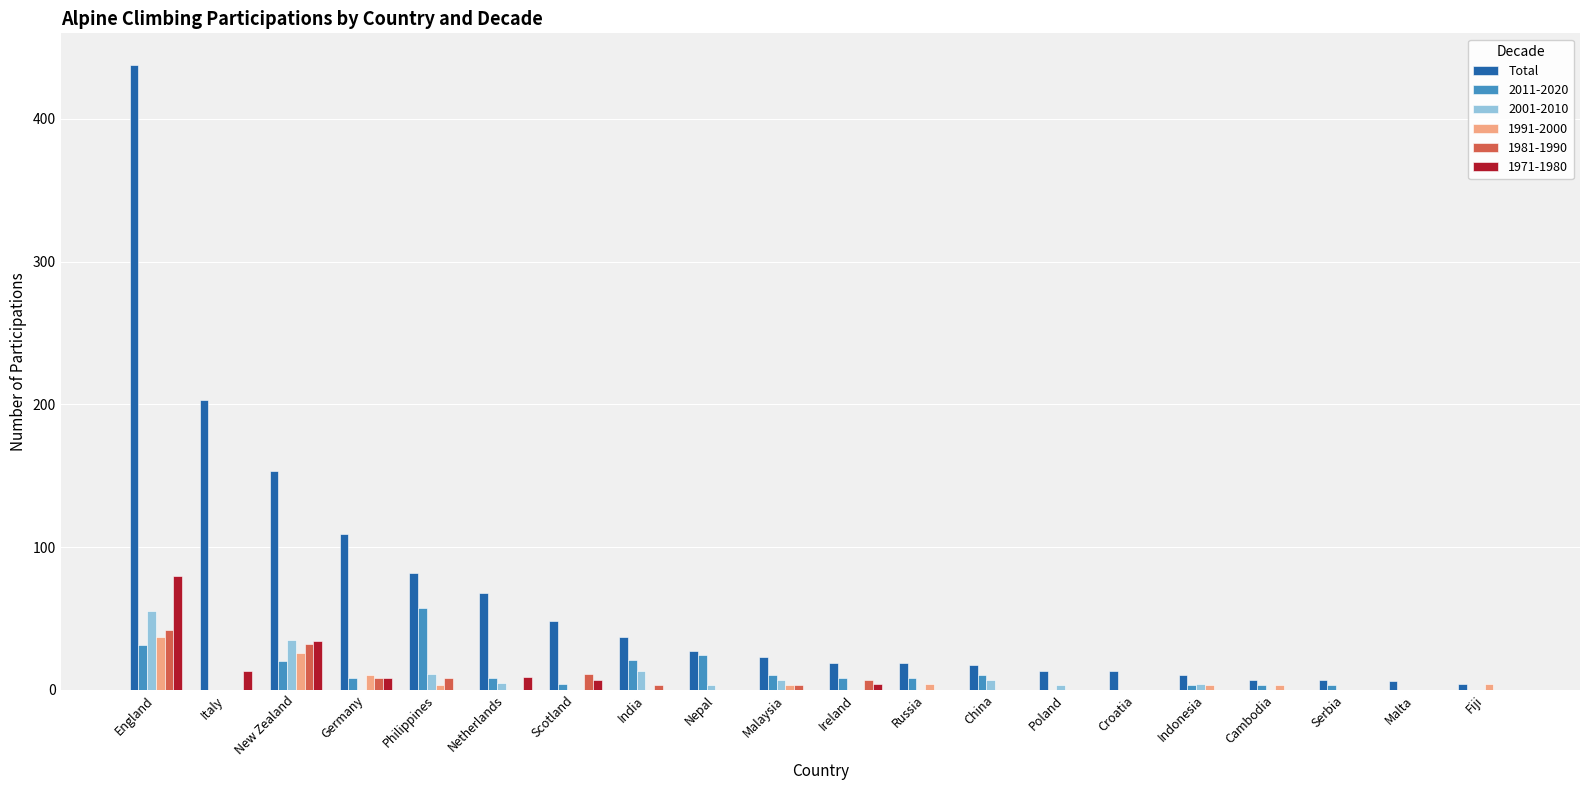

What is the sum of all 1981-1990 values?

114